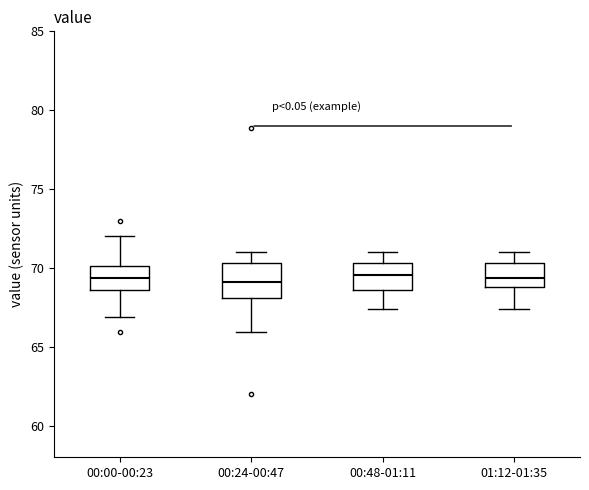

Reading left to right, read every box against the y-axis: the position of its median line, the range the box covers, and the ends of its whiskers. The values are not printed on the chart, so give them approximately, as read against the axis.

00:00-00:23: median 69.5, box 68.5 to 70.0, whiskers 67.0 to 72.0
00:24-00:47: median 69.0, box 68.0 to 70.5, whiskers 66.0 to 71.0
00:48-01:11: median 69.5, box 68.5 to 70.5, whiskers 67.5 to 71.0
01:12-01:35: median 69.5, box 69.0 to 70.5, whiskers 67.5 to 71.0